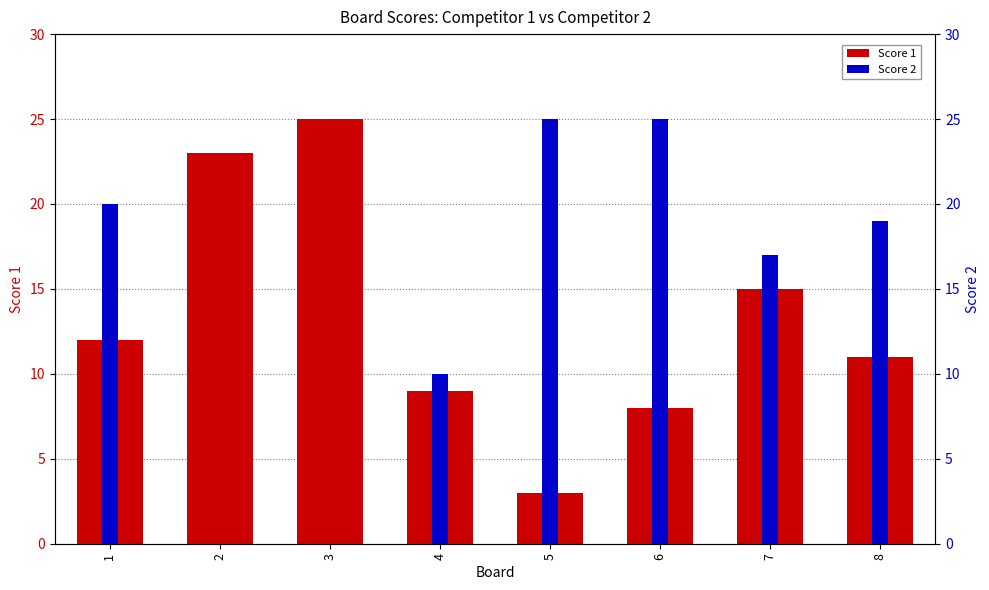

At 2, list the series in order from largest to smallest.

Score 1, Score 2